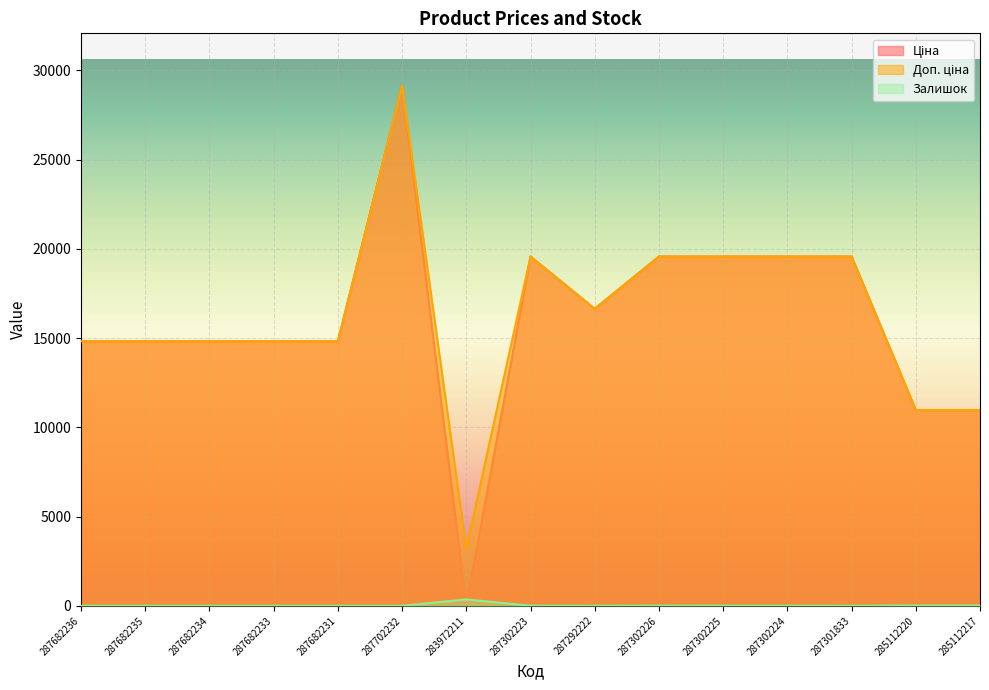

List the series in order of their peak value, highest first.

Ціна, Доп. ціна, Залишок